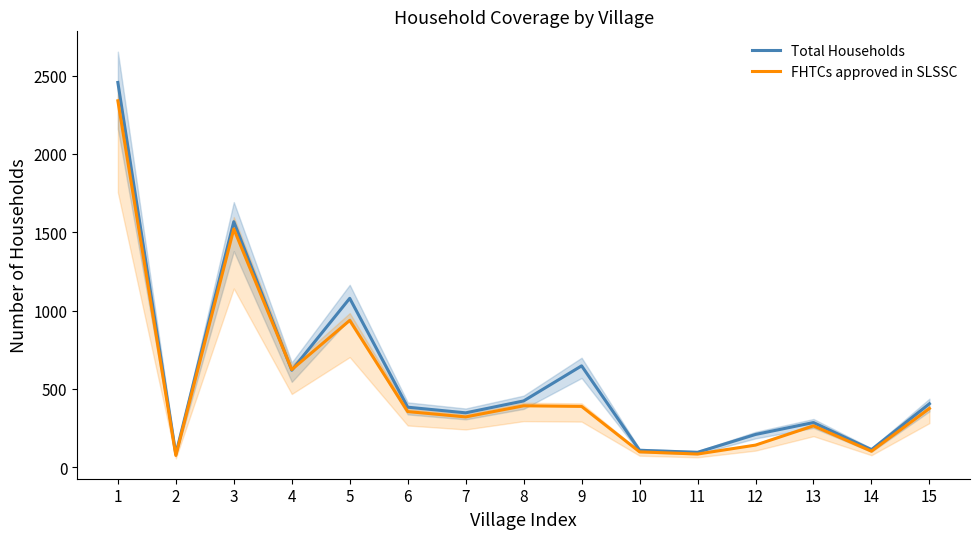

How many series are shown in this chart?

2